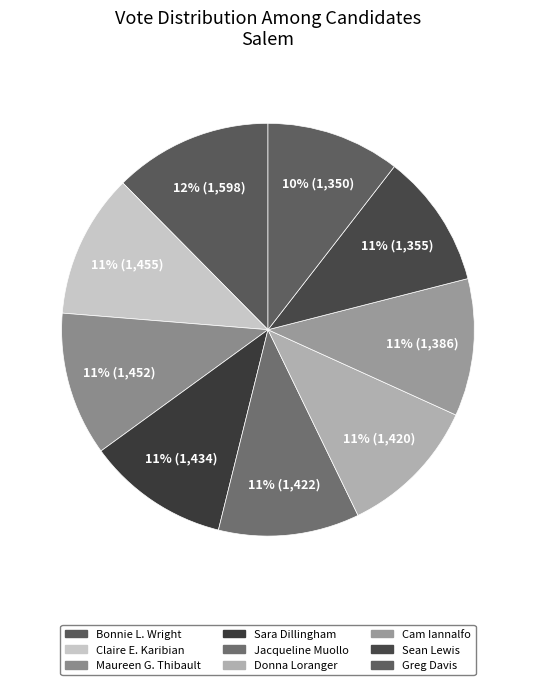

True or false: Bonnie L. Wright accounts for 12% of the total.

True